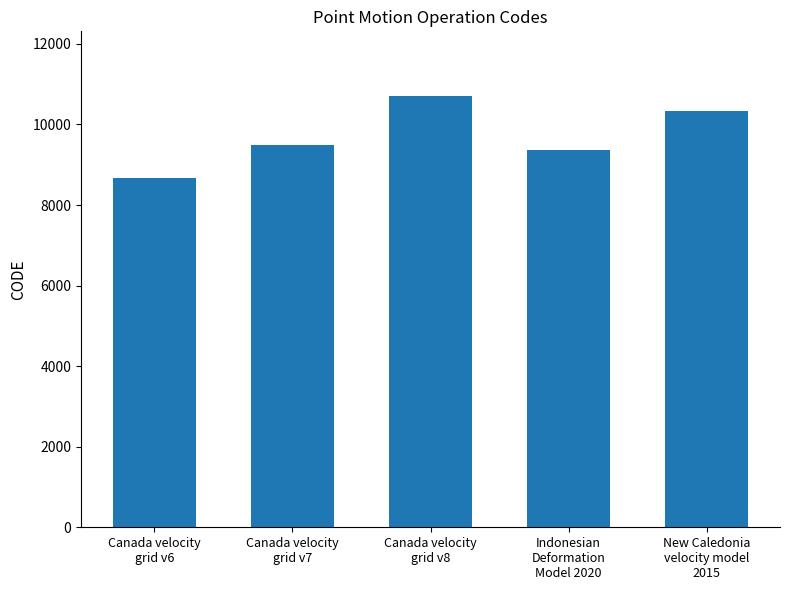

What is the maximum value shown in the chart?

10707